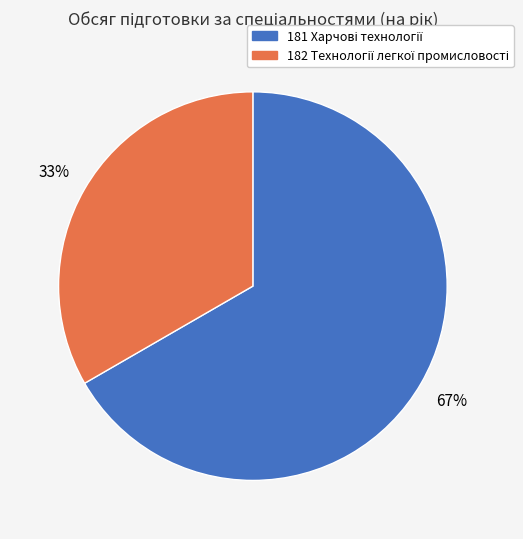

Count the number of slices in the pie.

2